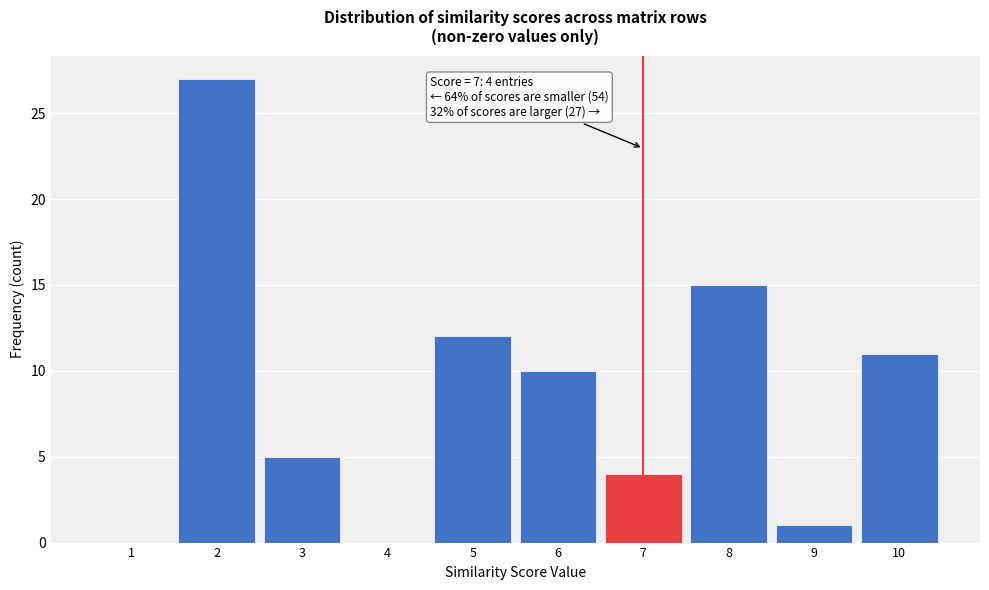

Over which range of the x-axis is the bar tallest?

1.5 to 2.5